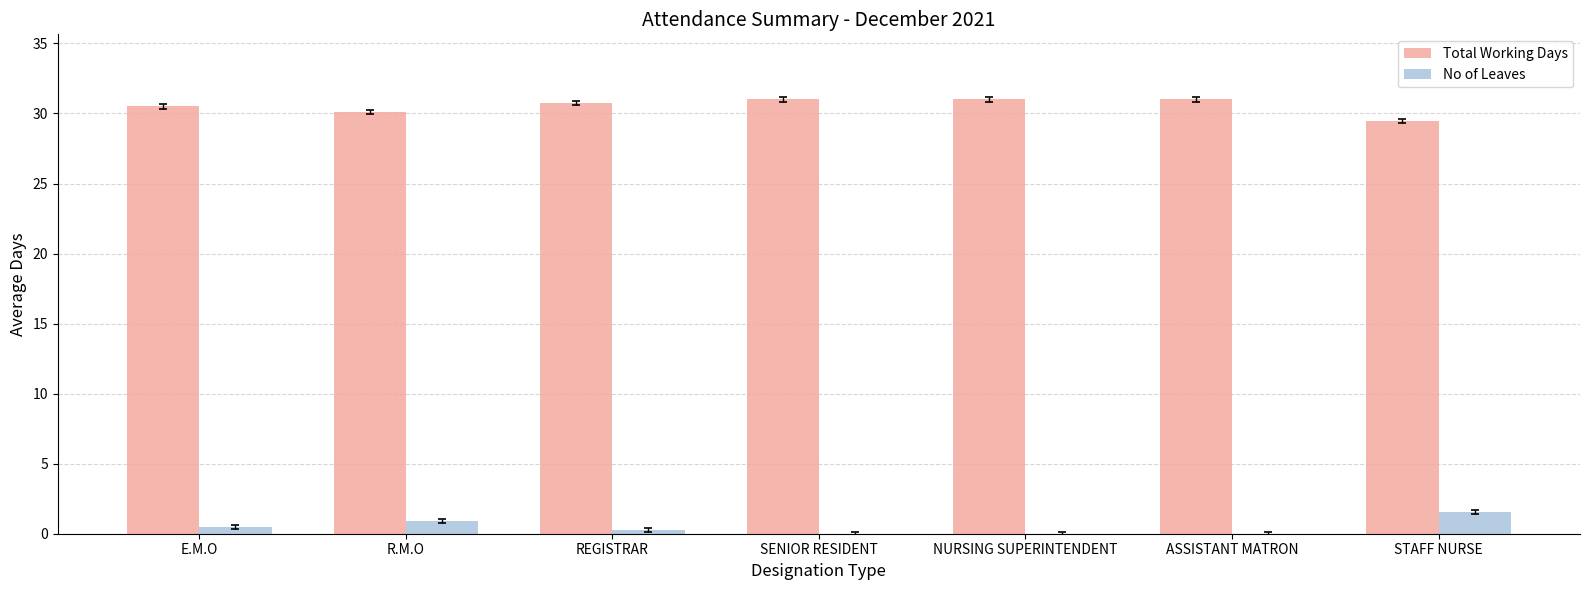

What is the maximum value shown in the chart?

31.0